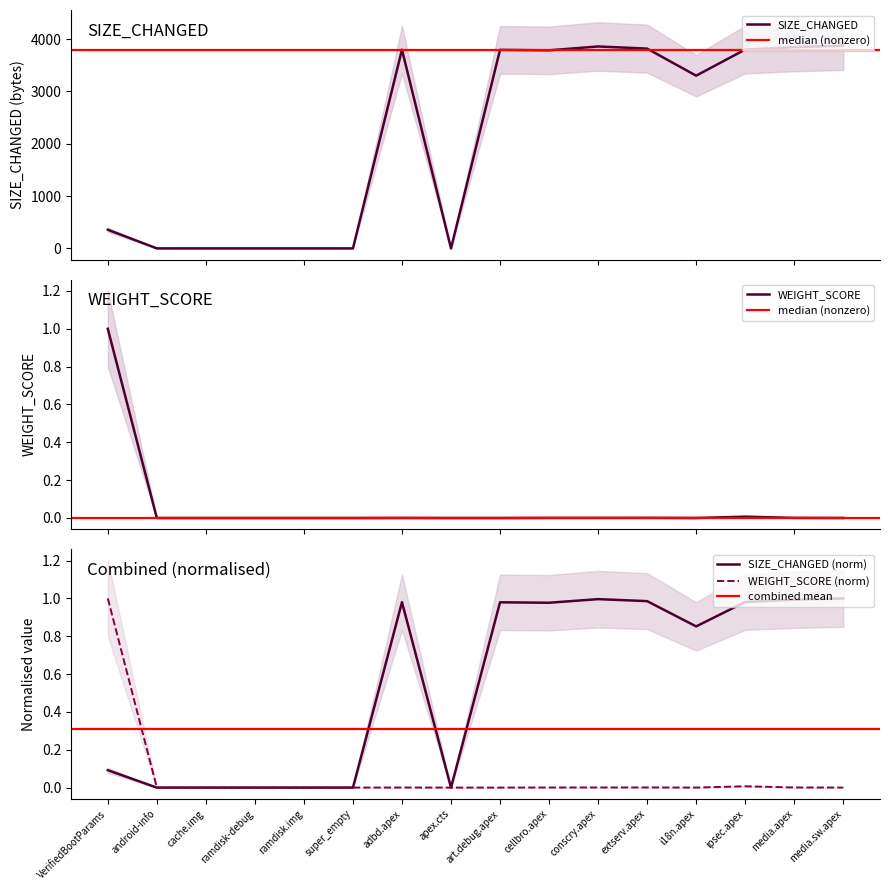

What is the sum of all WEIGHT_SCORE values?

1.0